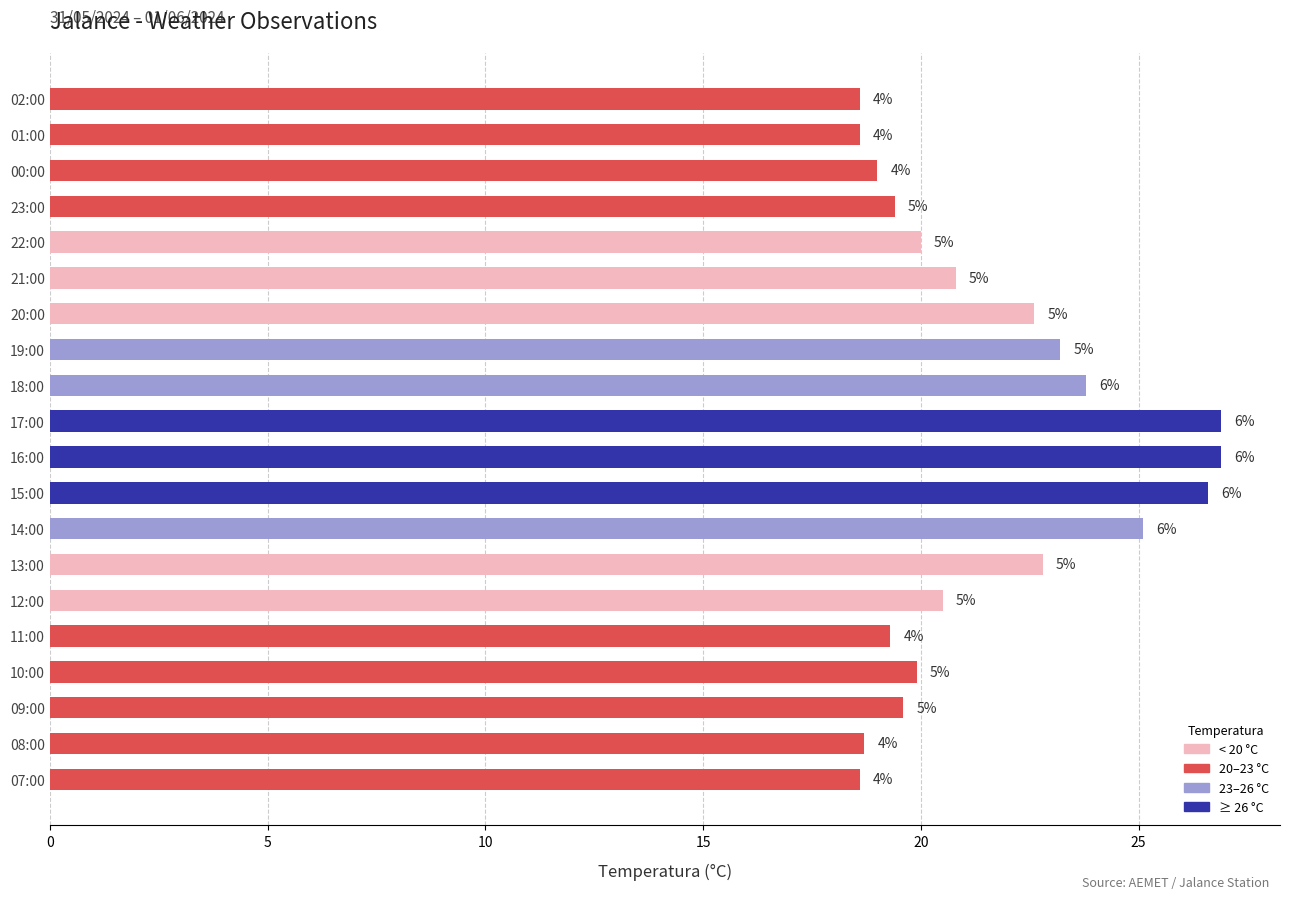

Does the chart contain any negative values?

No